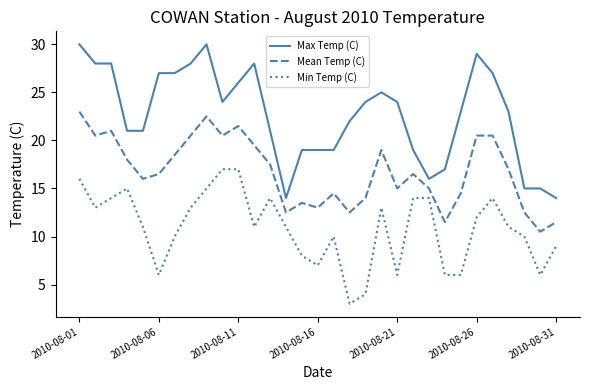

Which series has the widest spread of values?

Max Temp (C)